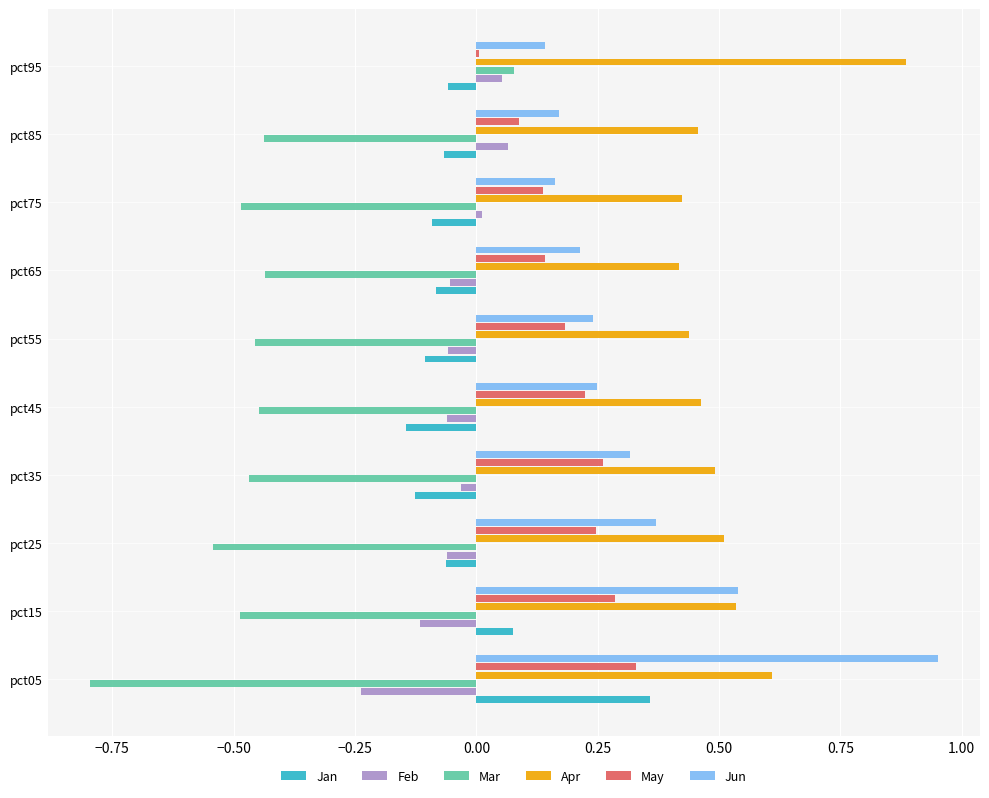

The value of Apr at pct35 is 0.5. True or false?

True